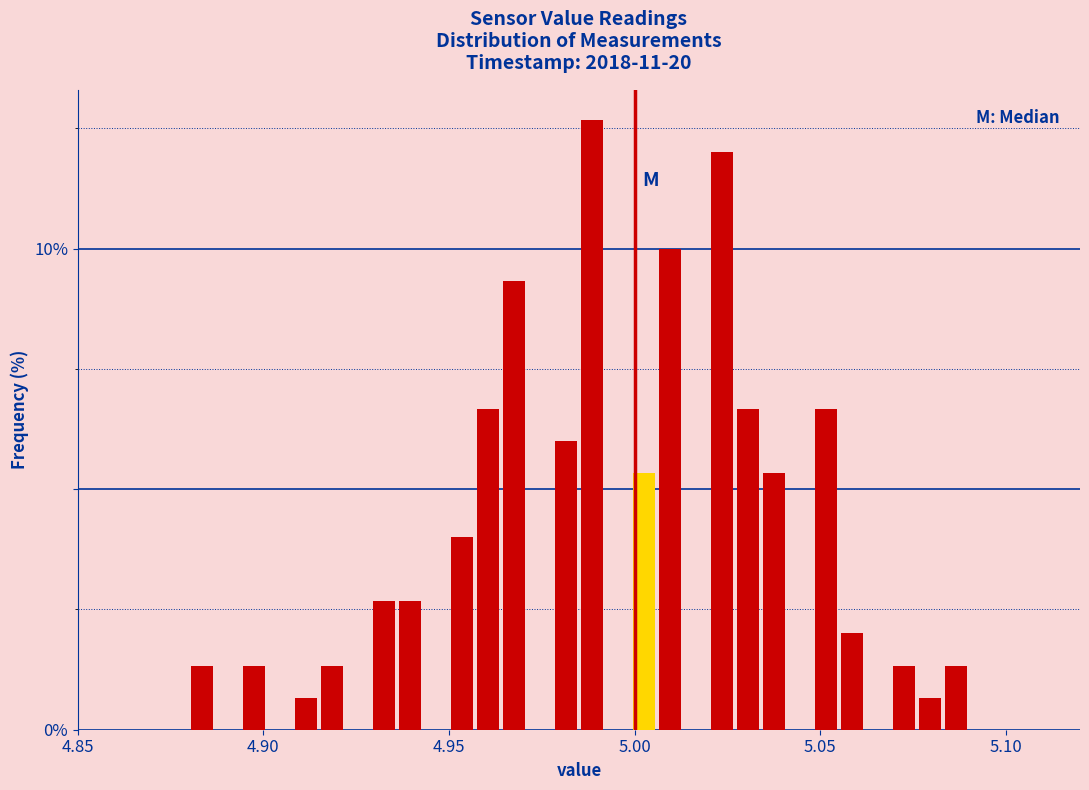

Read against the x-axis, roughly where is the centre of the tallest bar?

4.990